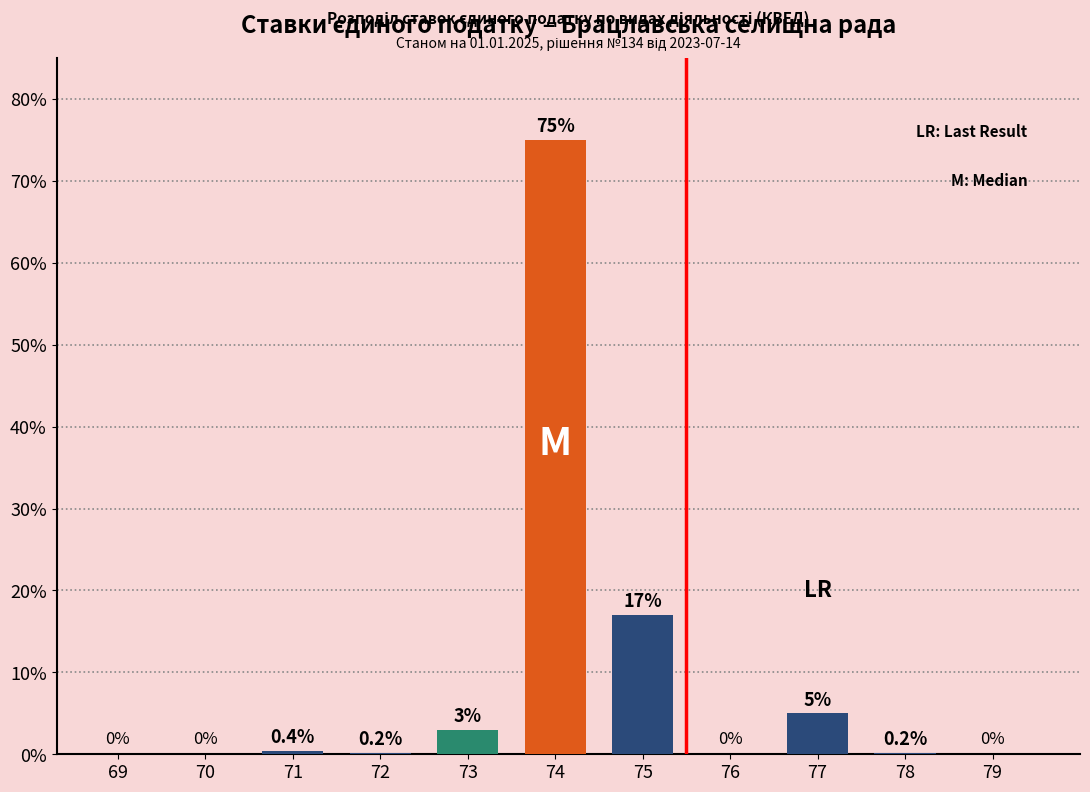

Which has a higher value, 71 or 69?

71